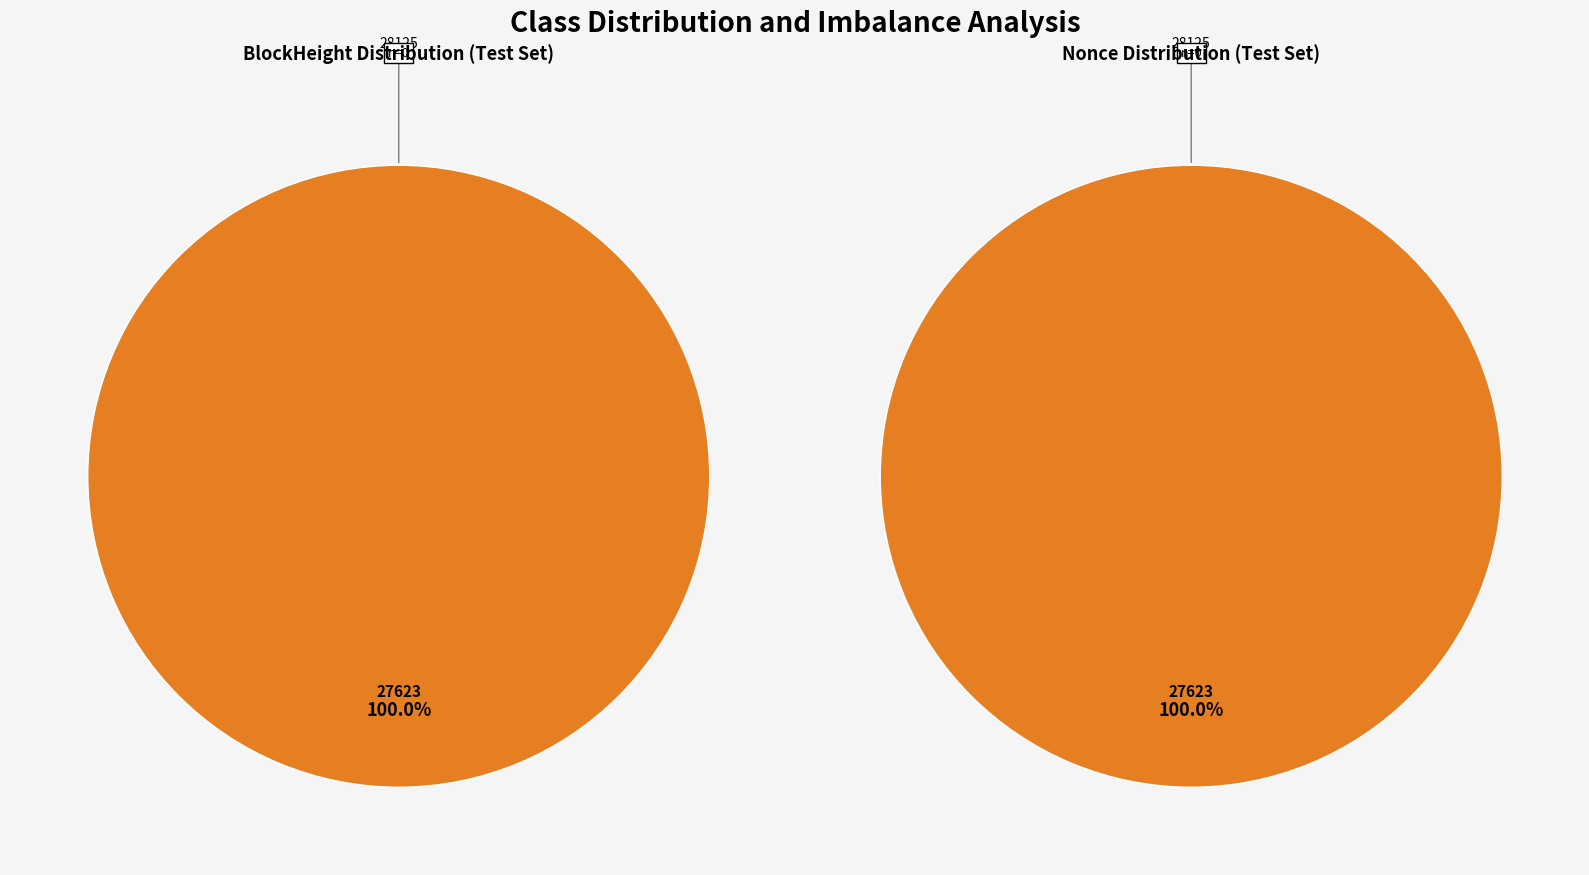

Count the number of slices in the pie.

2